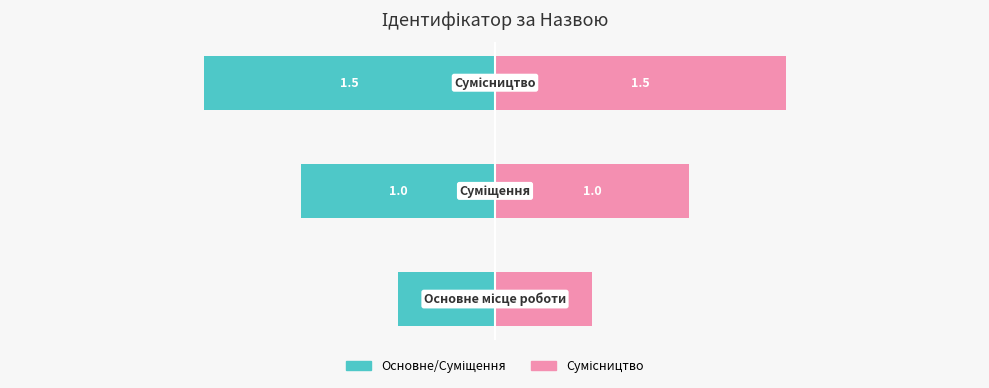

What is the difference between the highest and lowest values at 0?

1.0